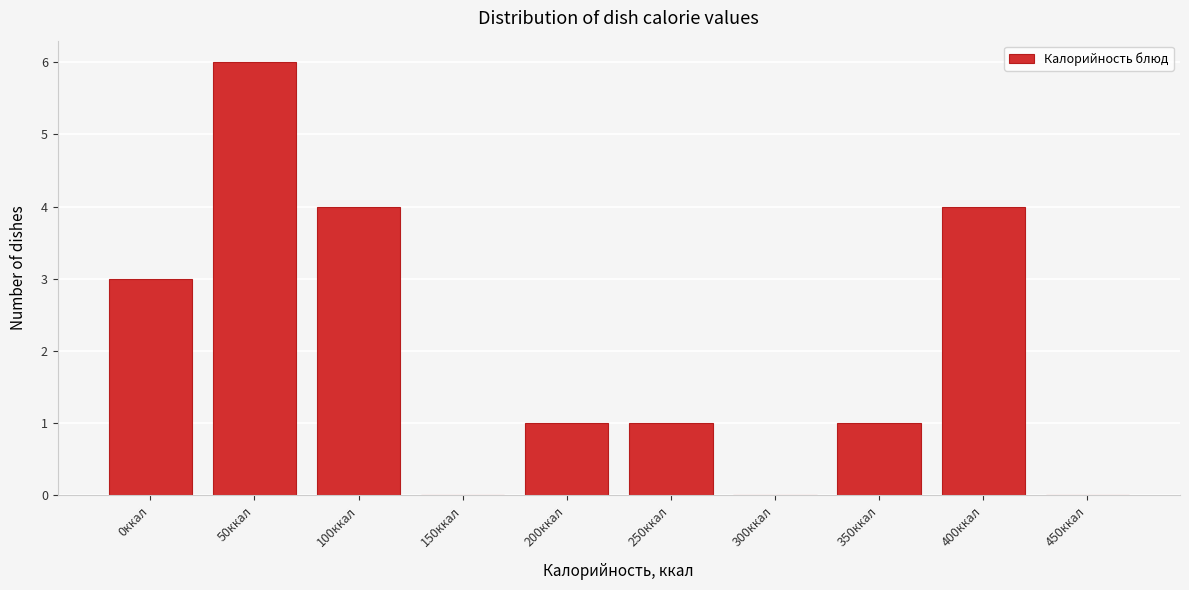

Reading left to right, transcribe all the data shown in this chart.

0ккал=3	50ккал=6	100ккал=4	150ккал=0	200ккал=1	250ккал=1	300ккал=0	350ккал=1	400ккал=4	450ккал=0